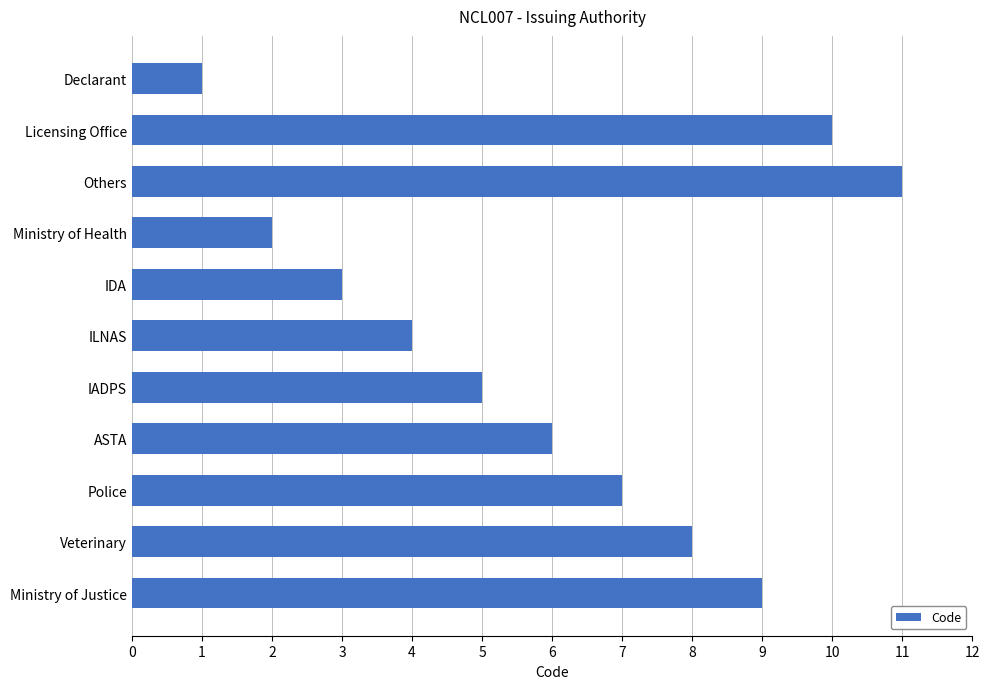

Reading bottom to top, transcribe all the data shown in this chart.

9	8	7	6	5	4	3	2	11	10	1